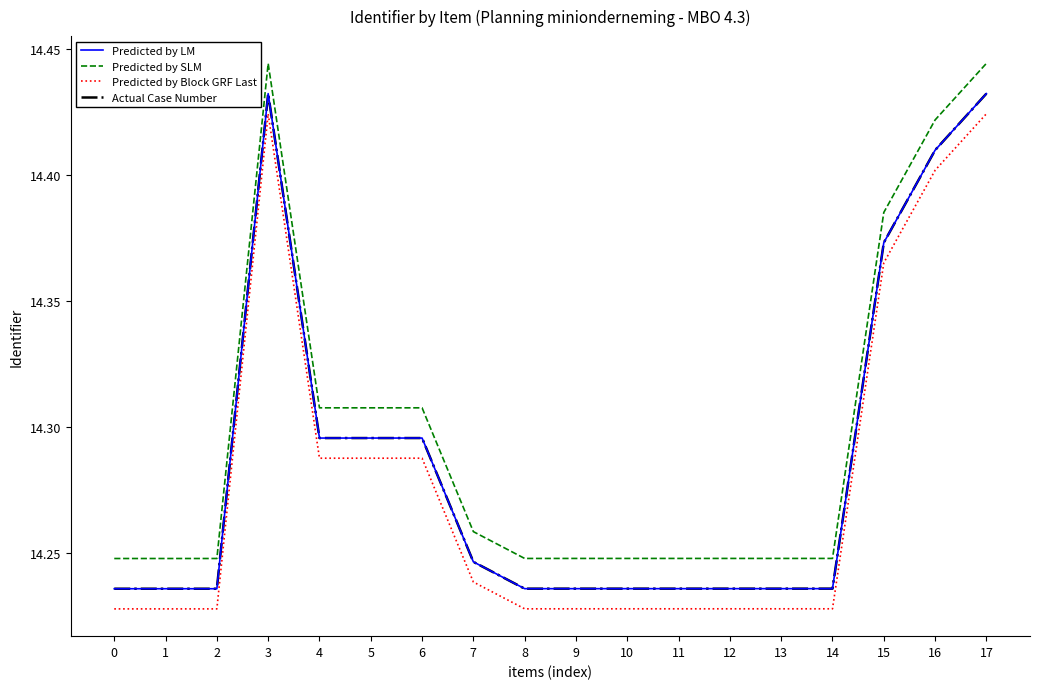

How many lines are shown in the chart?

4